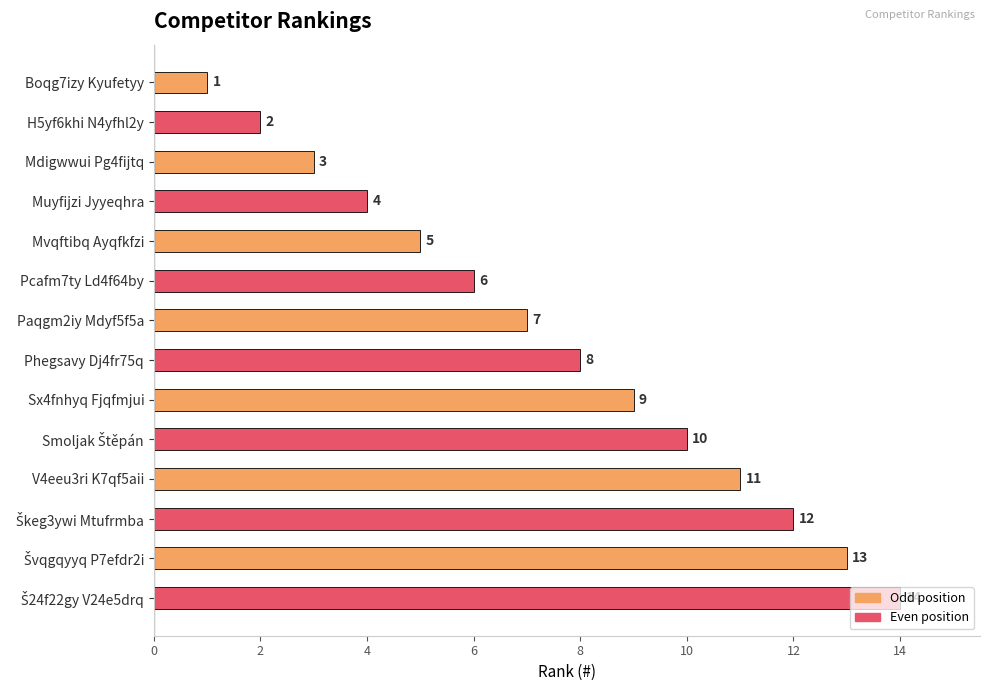

How many categories are shown in the chart?

14